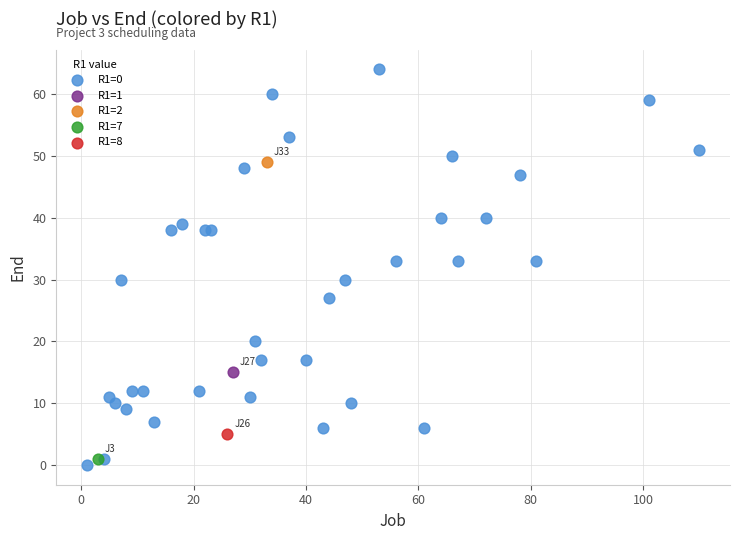

What are all the series names shown in the legend?

R1=0, R1=1, R1=2, R1=7, R1=8